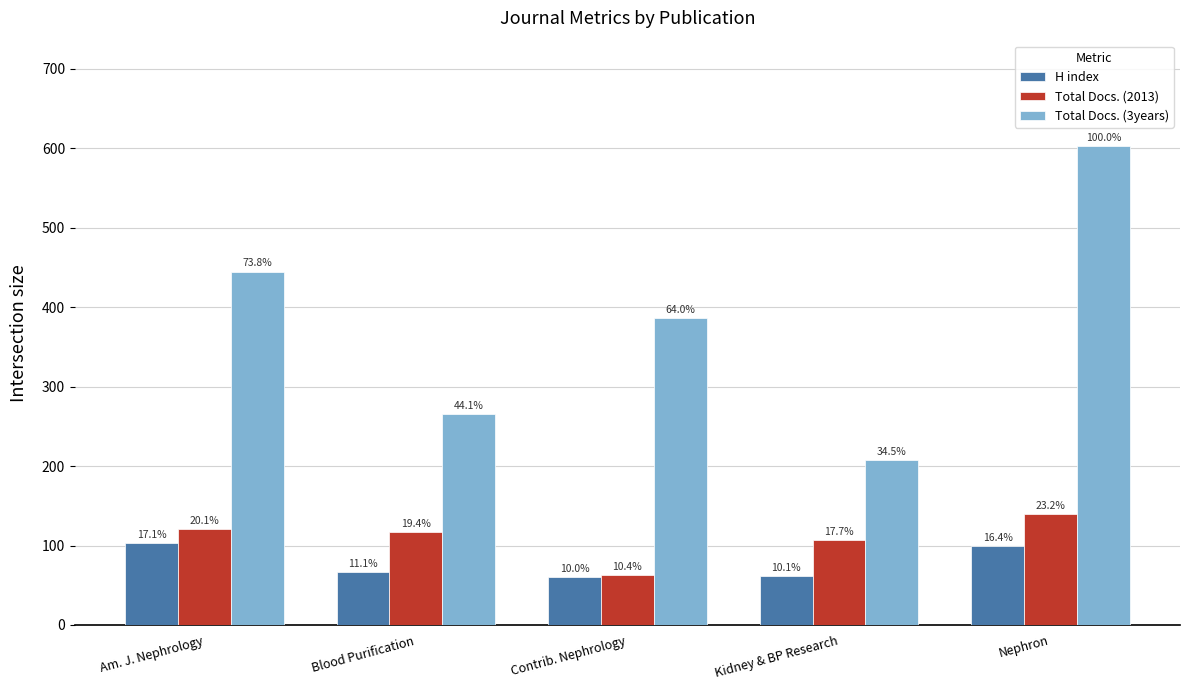

What are all the series names shown in the legend?

H index, Total Docs. (2013), Total Docs. (3years)